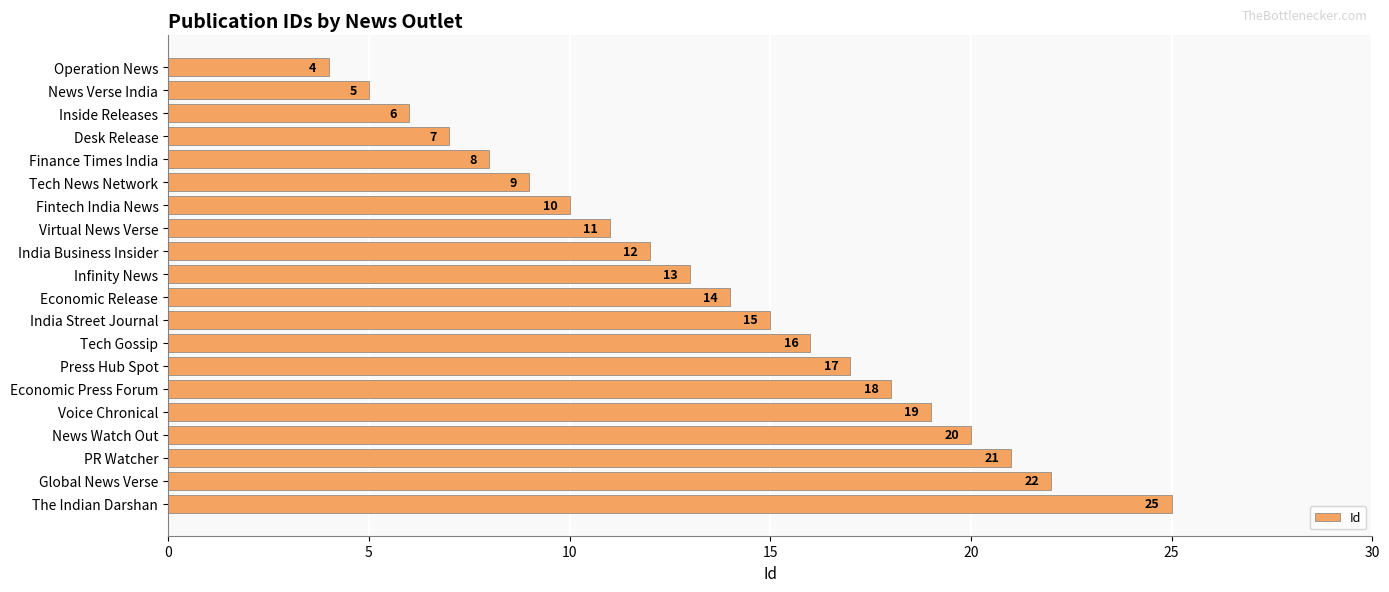

How many values are below 14?

10